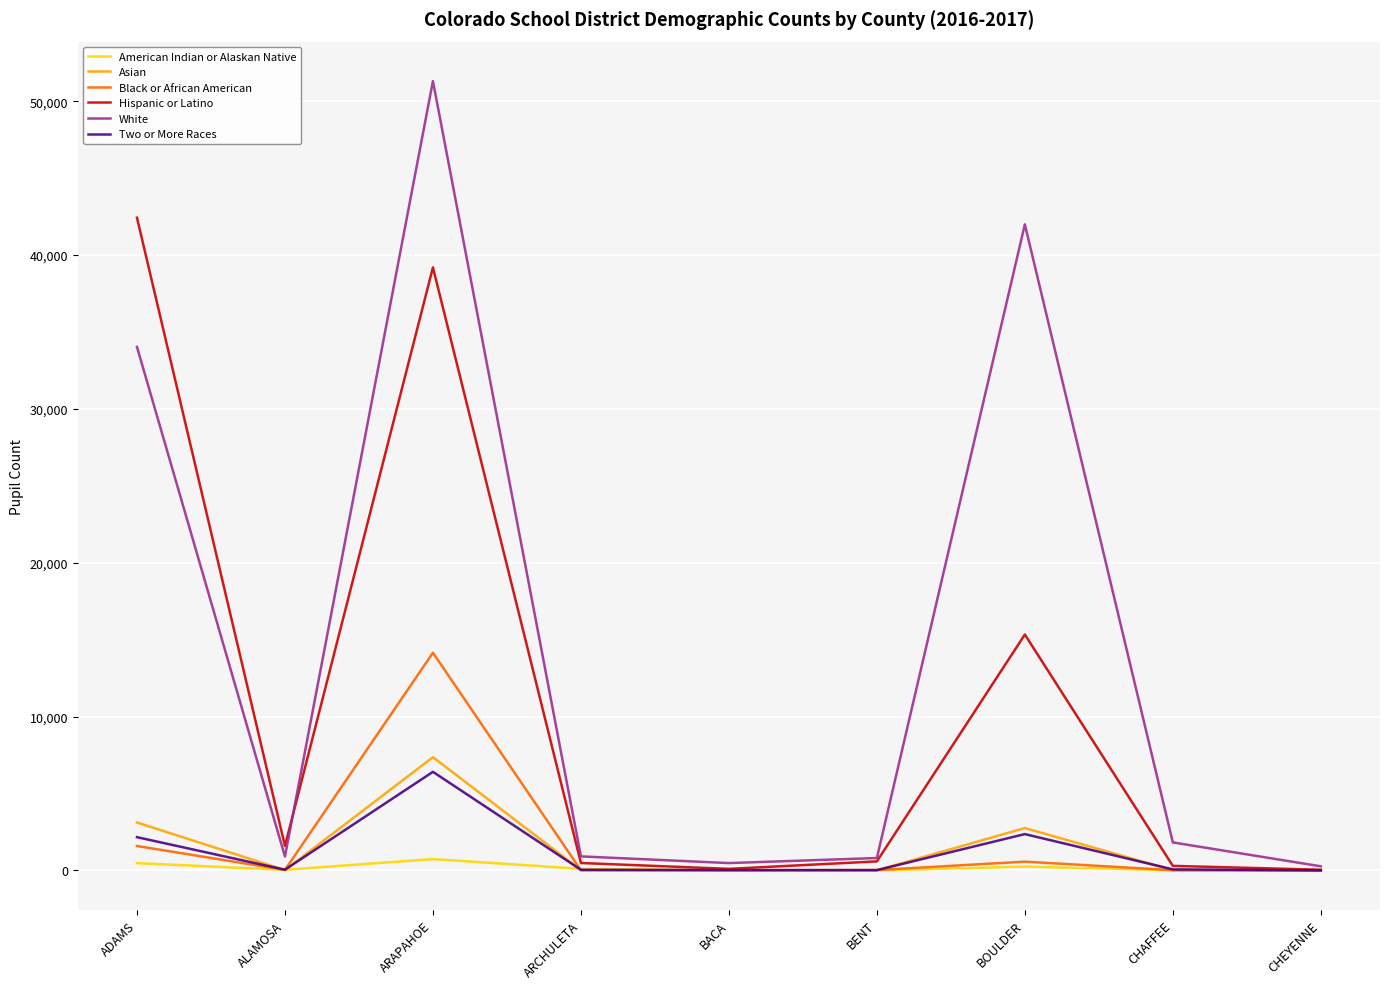

Which series has the largest range (max minus min)?

White